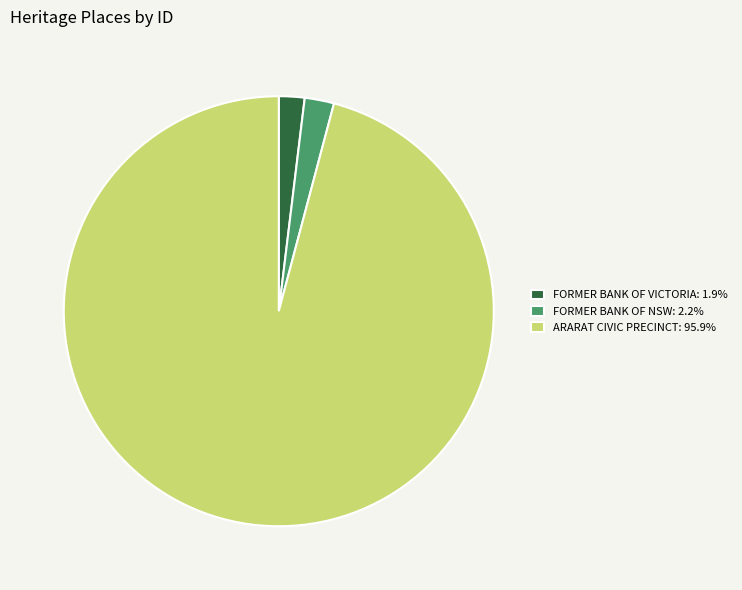

Do FORMER BANK OF VICTORIA and FORMER BANK OF NSW together represent more than half of the pie?

No